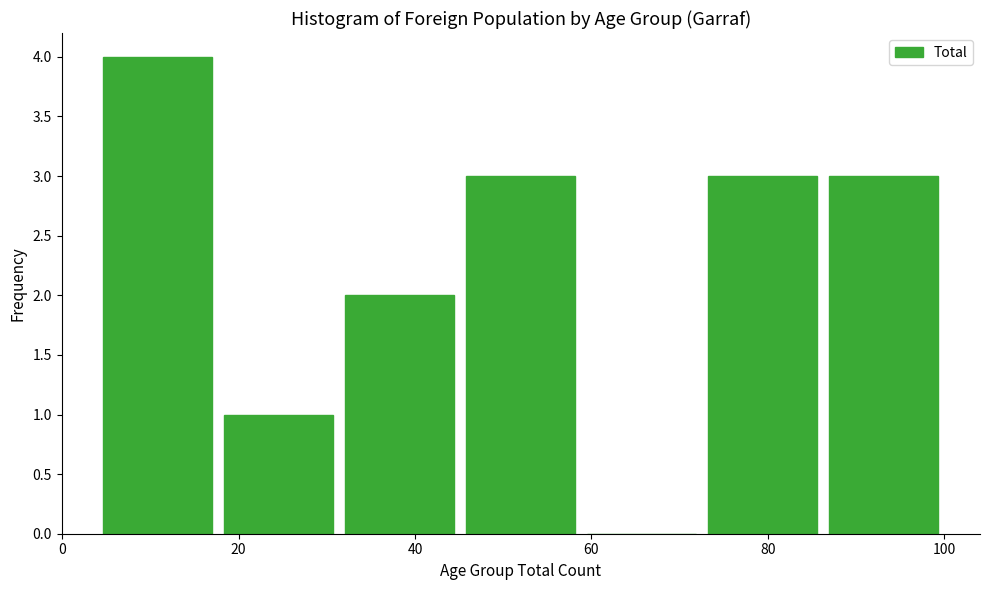

Which range on the x-axis has the tallest bar?

4 to 18